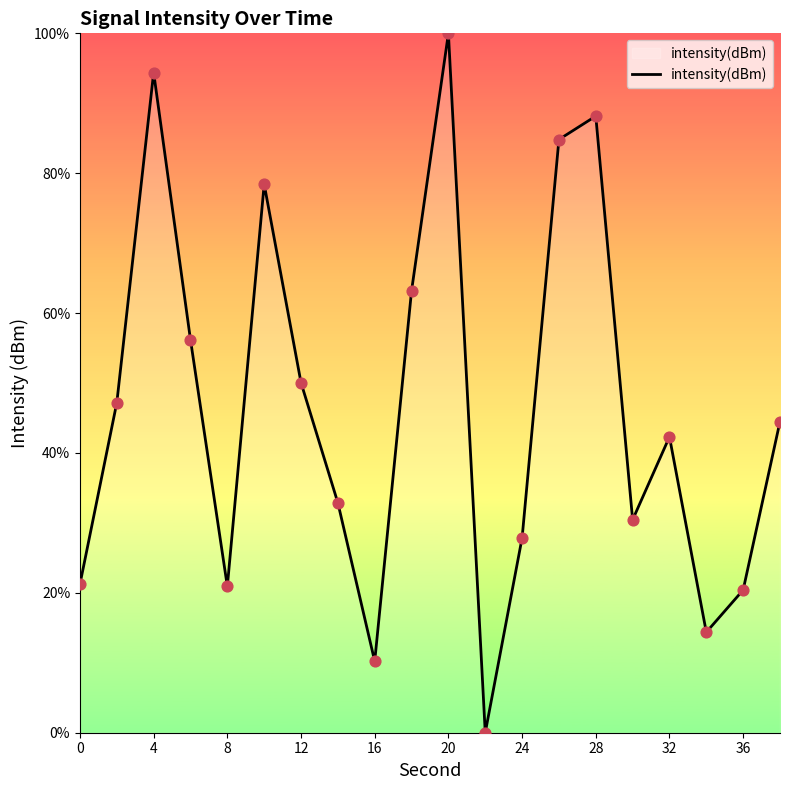

What is the greatest value displayed?

100.0